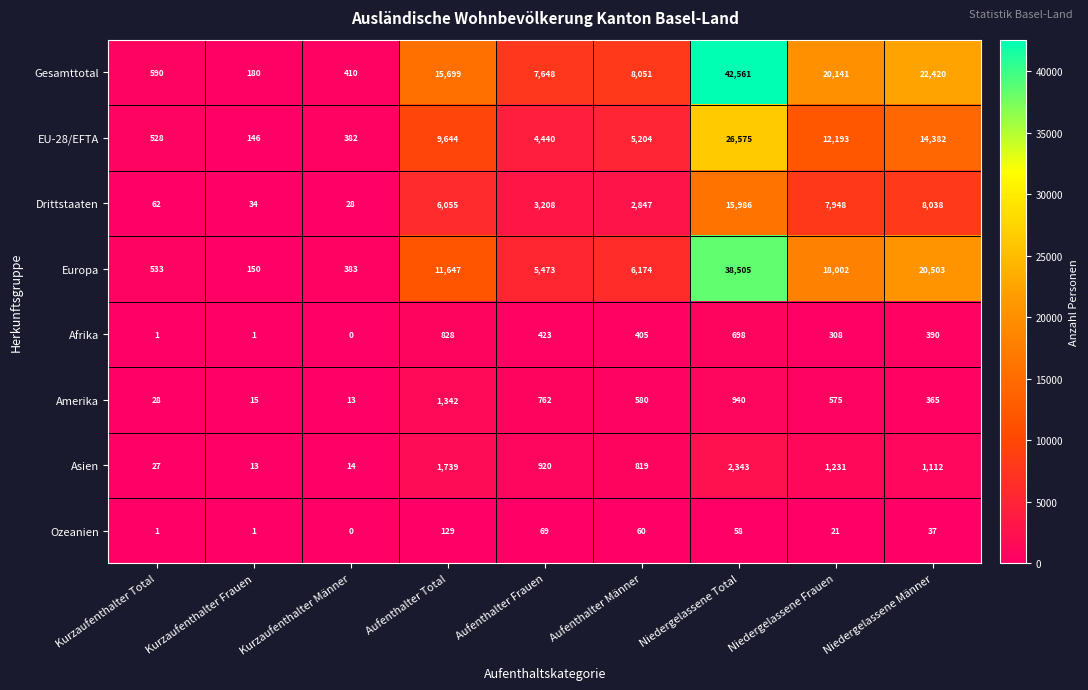

What is the difference between the second highest and minimum values in the Asien series?

1726